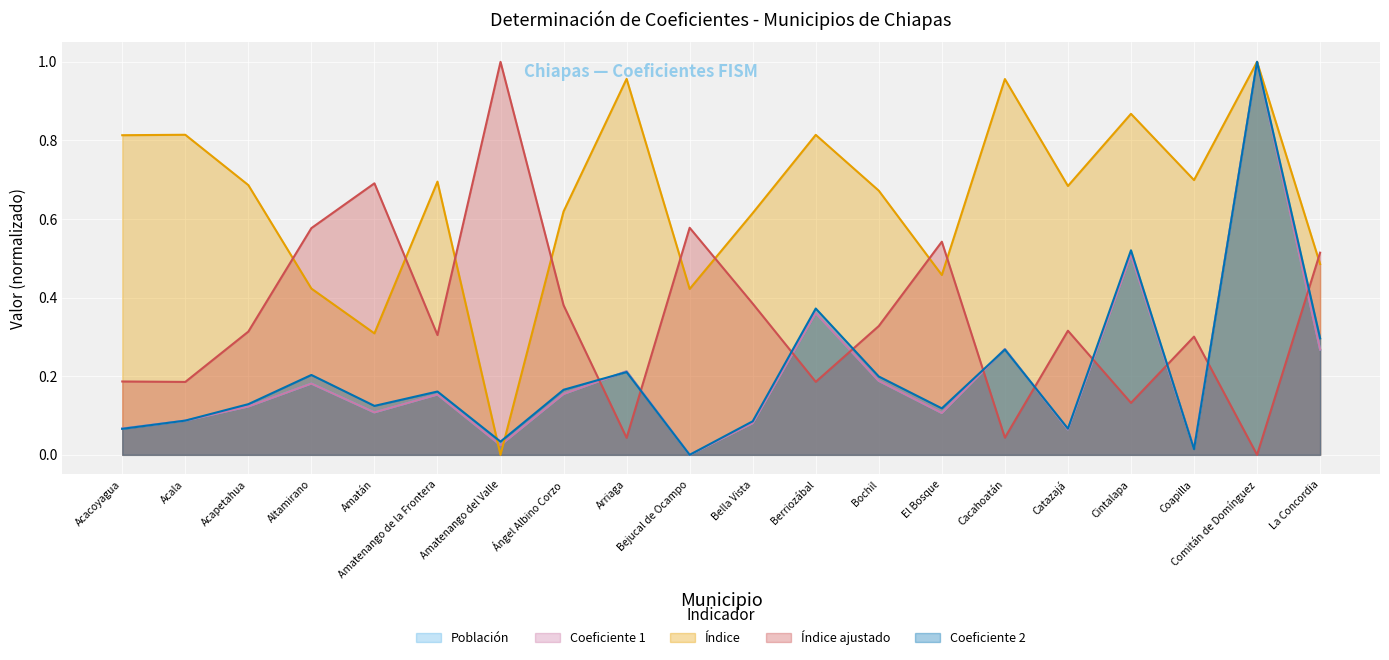

Is it true that Coeficiente 1 equals 1.4 at Comitán de Domínguez?

False